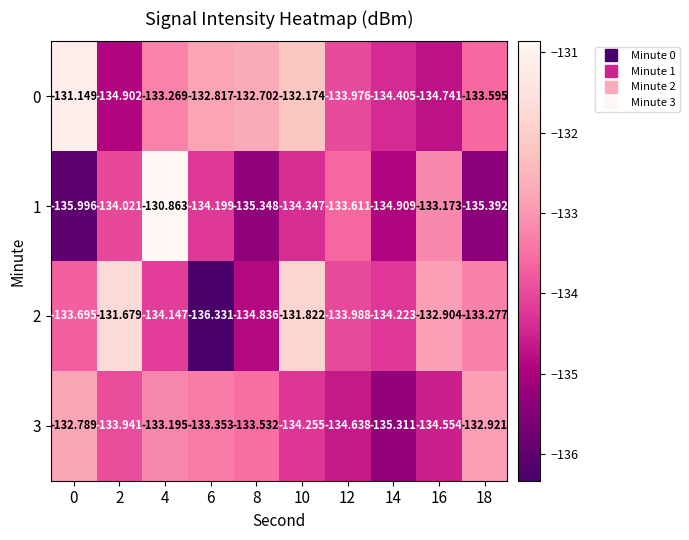

How many data points in 0 are above -133?

4